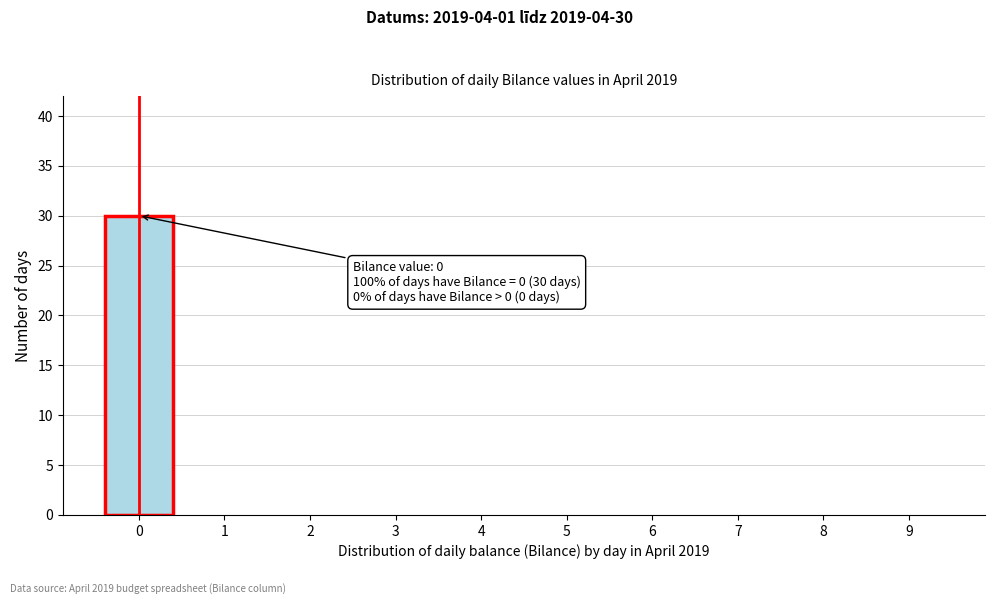

Reading left to right, extract all data points from this chart.

0=30	1=0	2=0	3=0	4=0	5=0	6=0	7=0	8=0	9=0